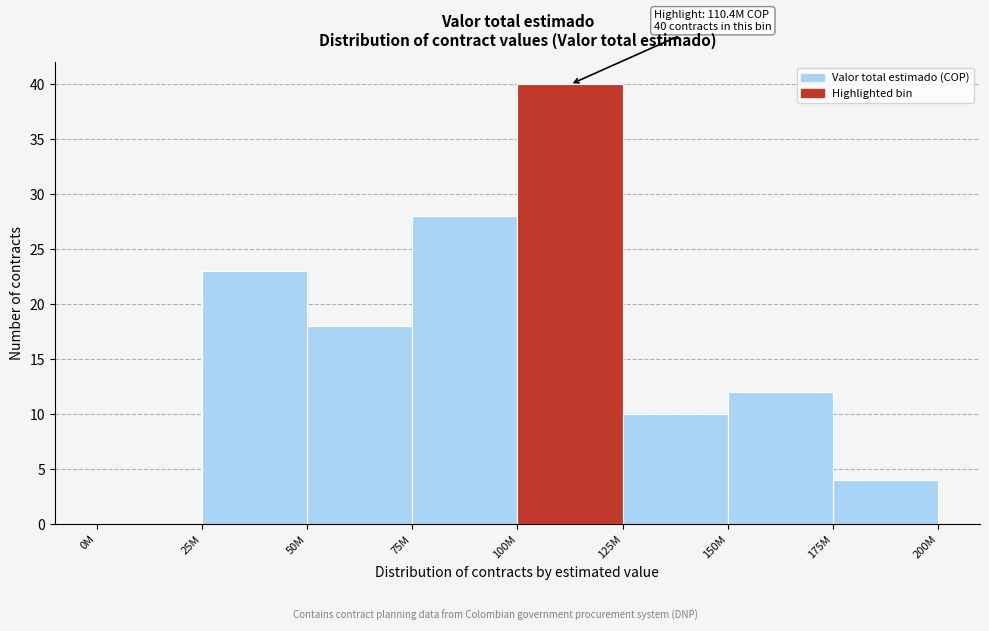

Reading right to left, transcribe all the data shown in this chart.

175M=4	150M=12	125M=10	100M=40	75M=28	50M=18	25M=23	0M=0